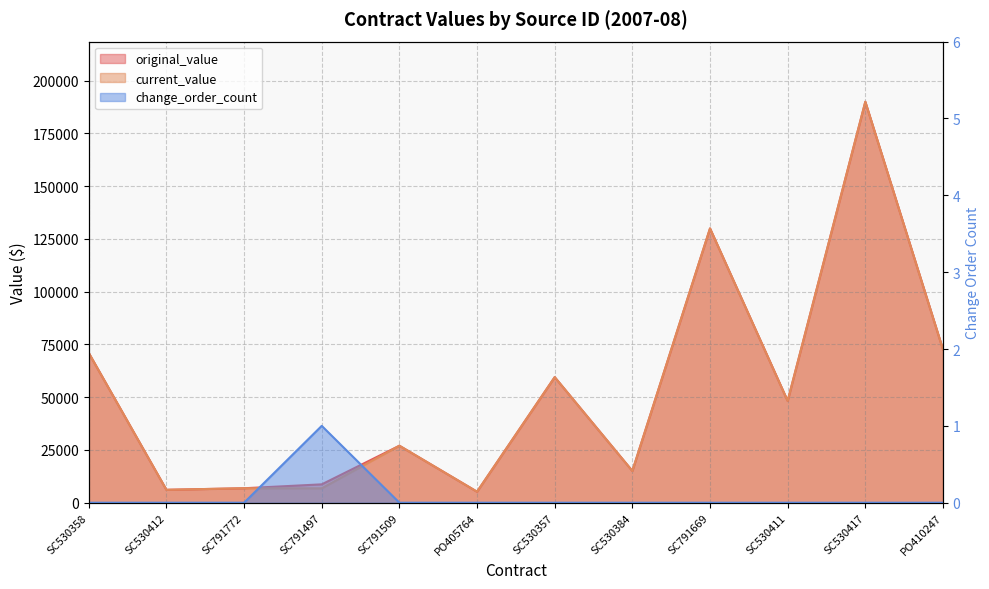

Read the current_value value at SC791497.

6812.5